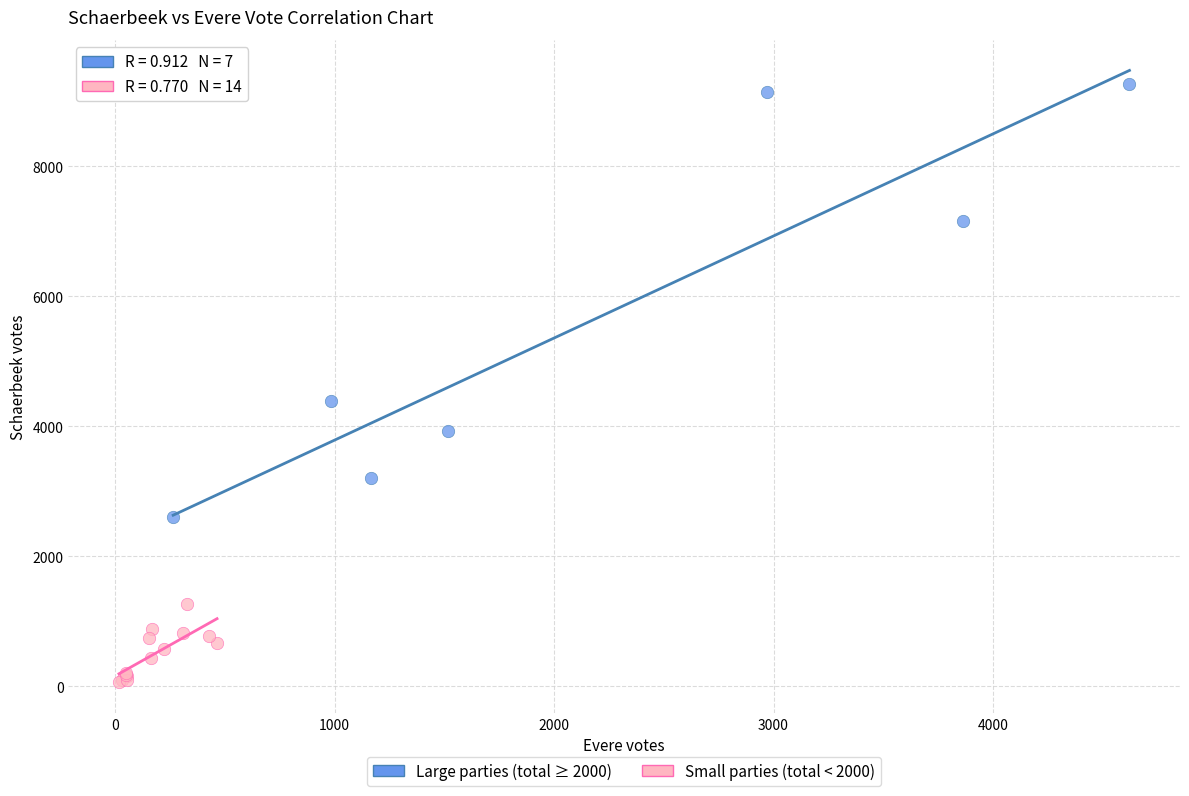

What are all the series names shown in the legend?

Large parties (total ≥ 2000), Small parties (total < 2000)